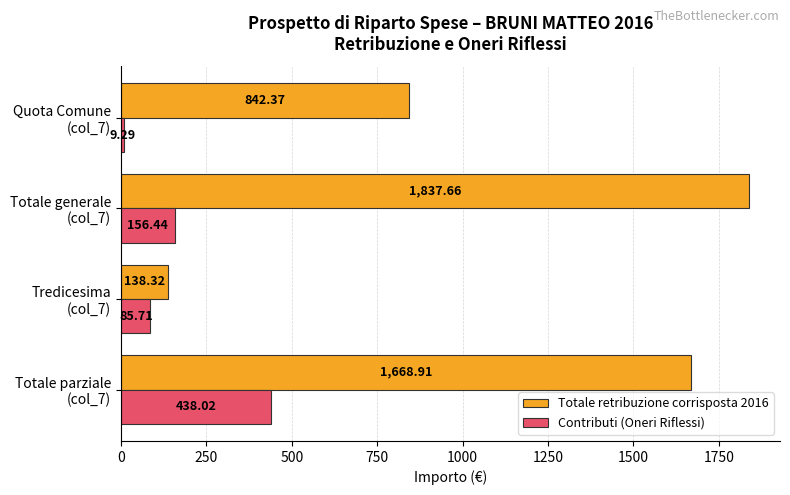

Which series has the largest total across all categories?

Totale retribuzione corrisposta 2016